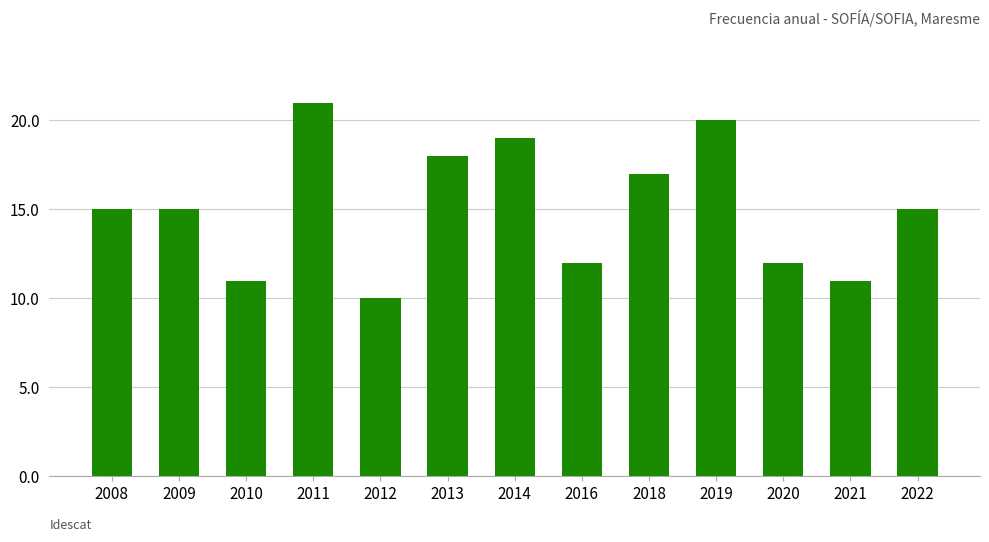

Does the chart contain stacked bars?

No